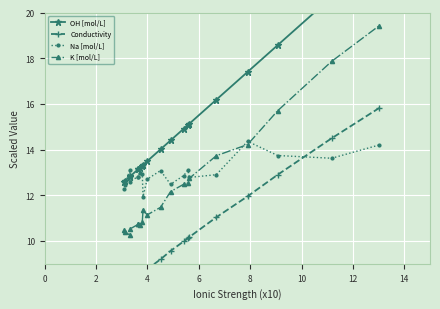

Which series has the largest range (max minus min)?

OH [mol/L]